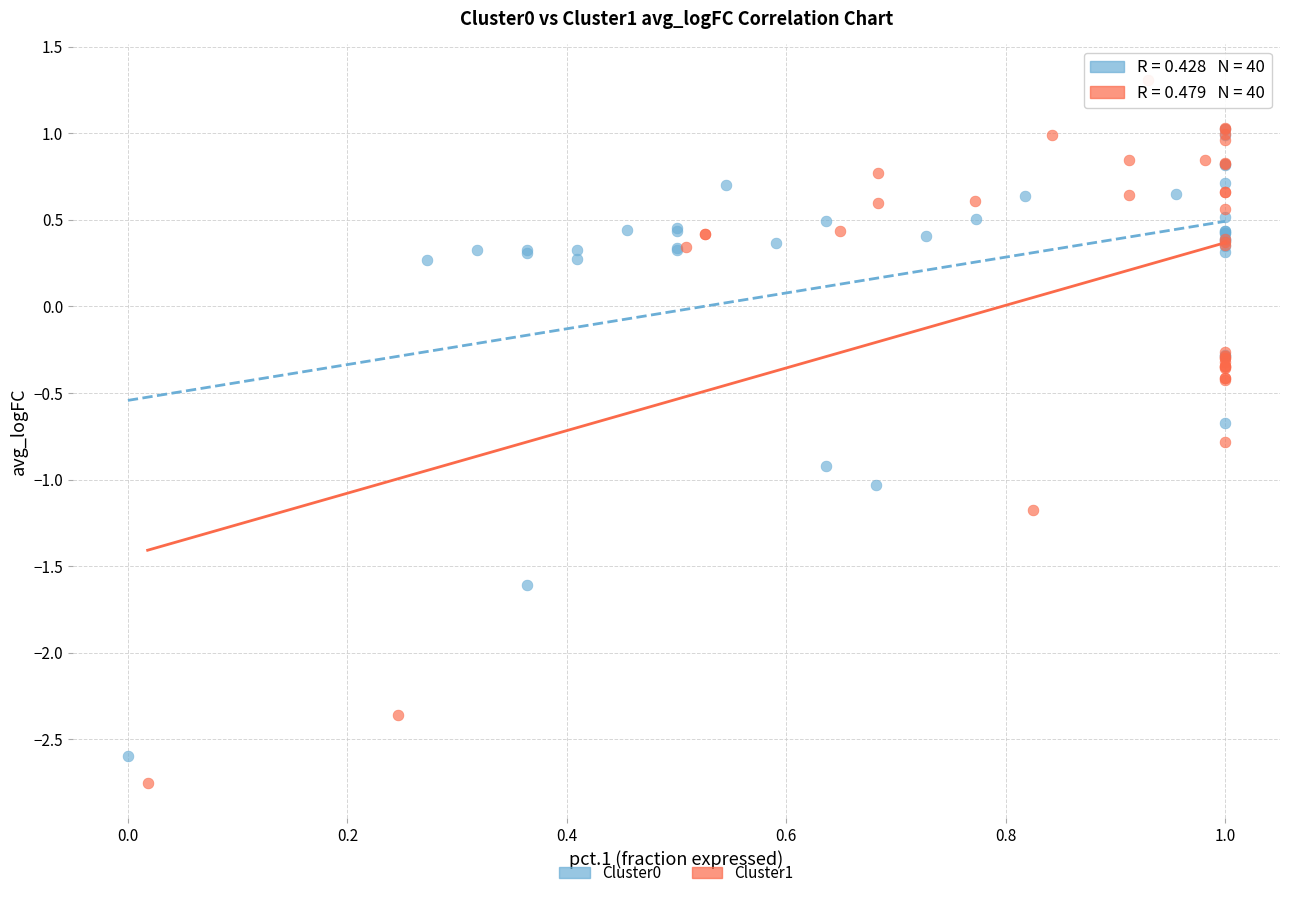

Which series contains the highest Y value?

Cluster1